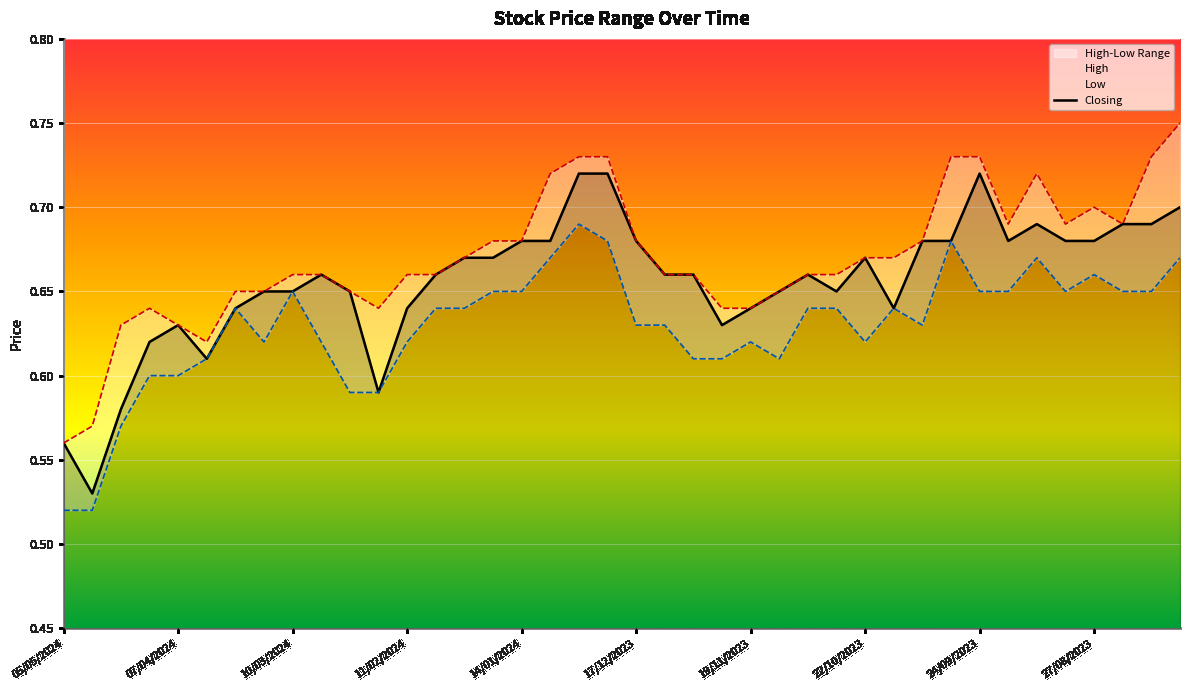

Does the chart display data point markers on the line(s)?

No